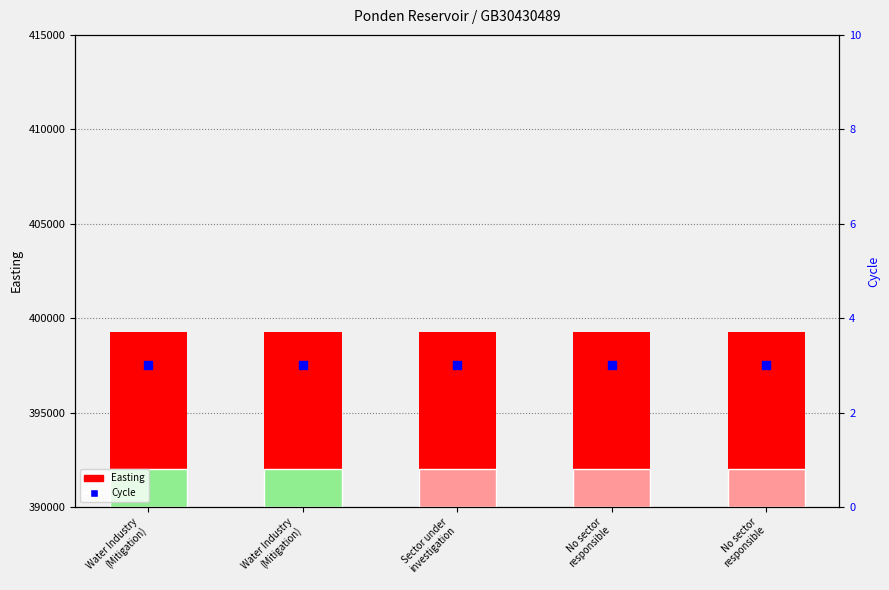

Which series contains the highest Y value?

Easting